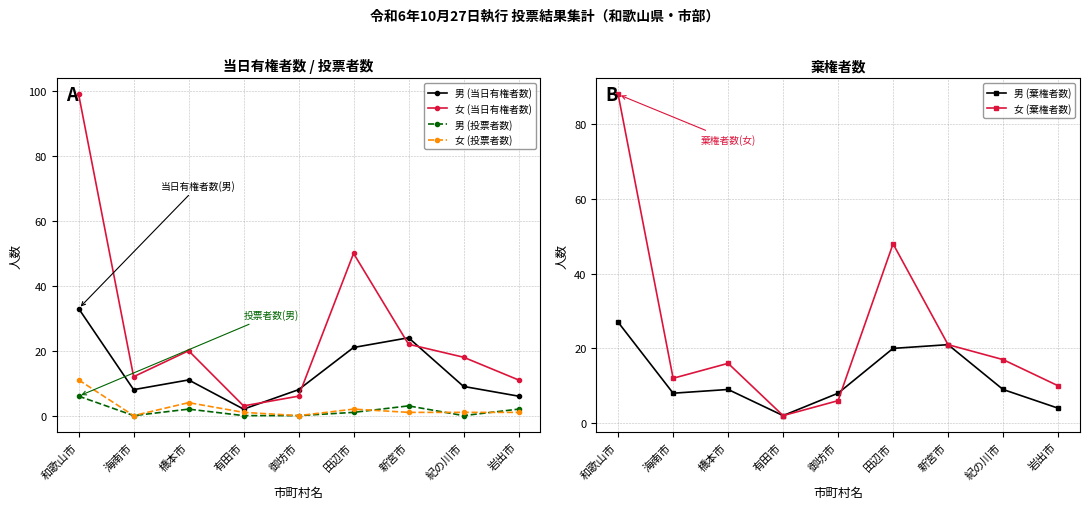

How many series are shown in this chart?

6